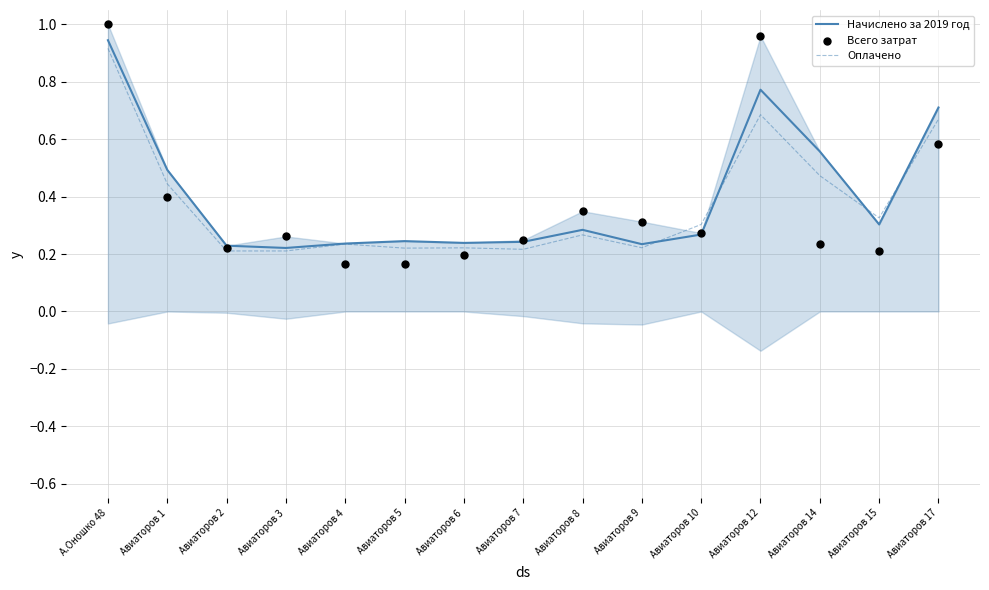

Is the value of Оплачено at Авиаторов 12 greater than the value of Всего затрат at Авиаторов 6?

Yes